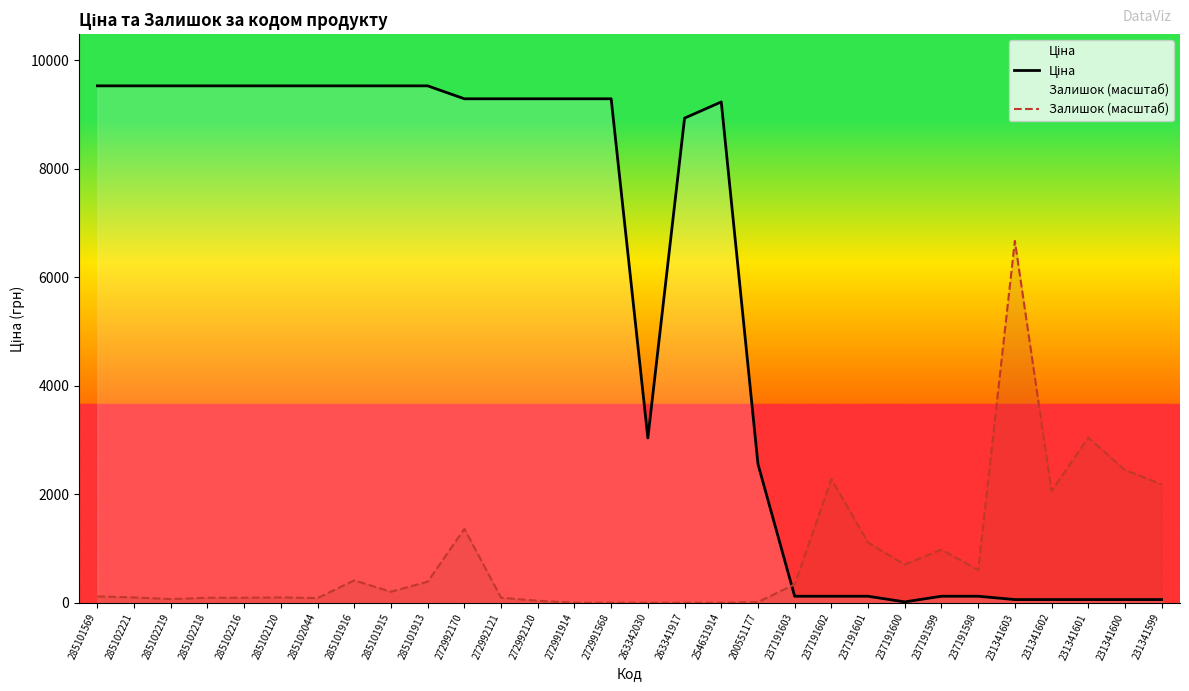

Which label corresponds to the smallest value in the chart?

272991914